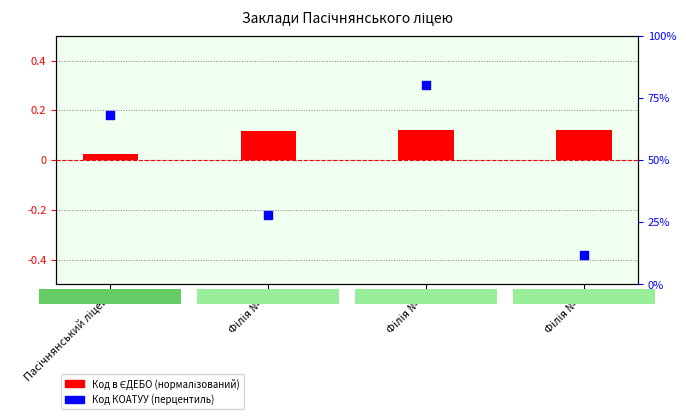

What are all the series names shown in the legend?

Код в ЄДЕБО (нормалізований), Код КОАТУУ (перцентиль)